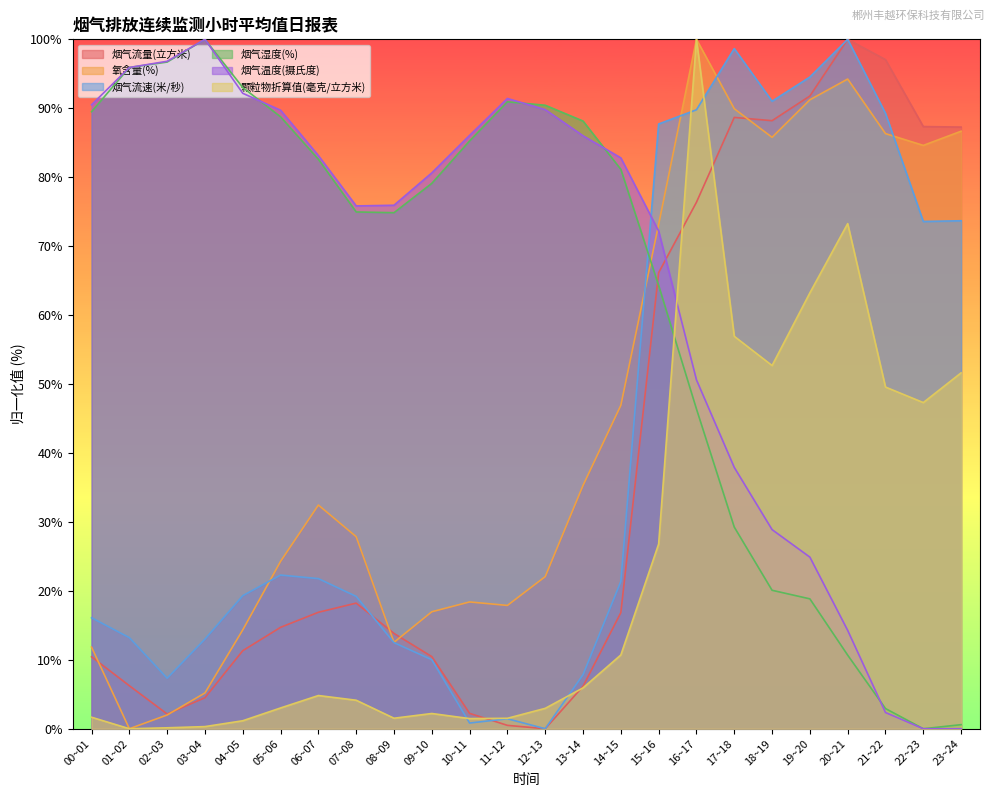

What is the difference between the maximum and minimum values in the 烟气温度(摄氏度) series?

100.0